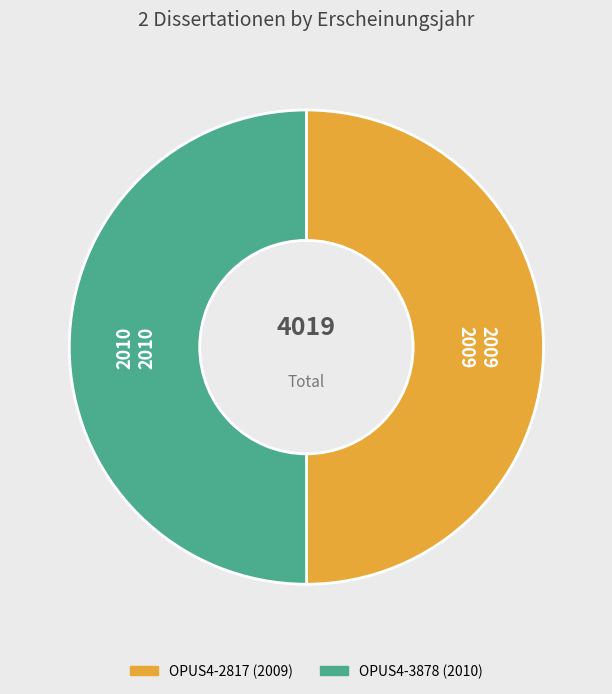

Do OPUS4-2817 and OPUS4-3878 together represent more than half of the pie?

Yes